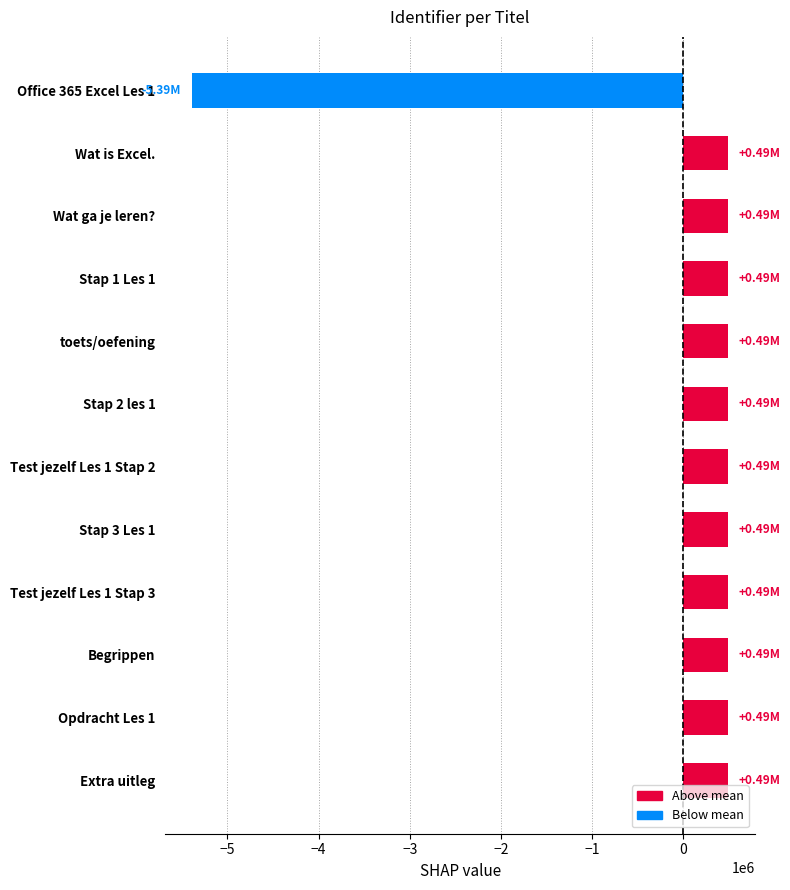

Approximately how many times larger is the value at Test jezelf Les 1 Stap 3 compared to Wat is Excel.?

1.0